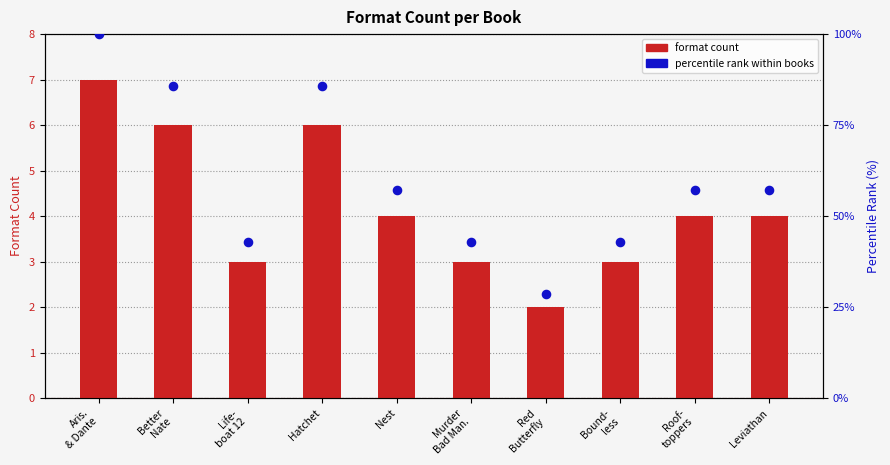

At how many categories does at least one series exceed 61?

3